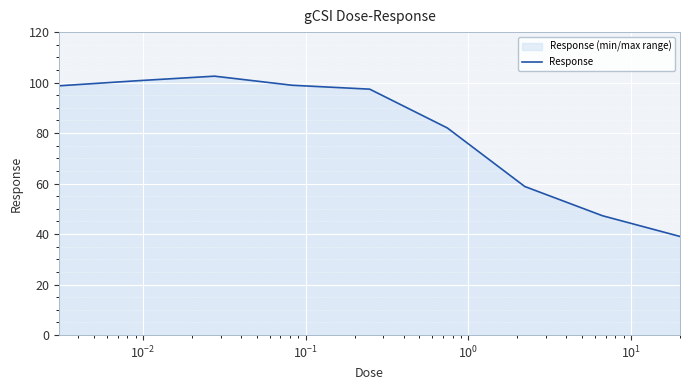

How many values exceed 97?

5